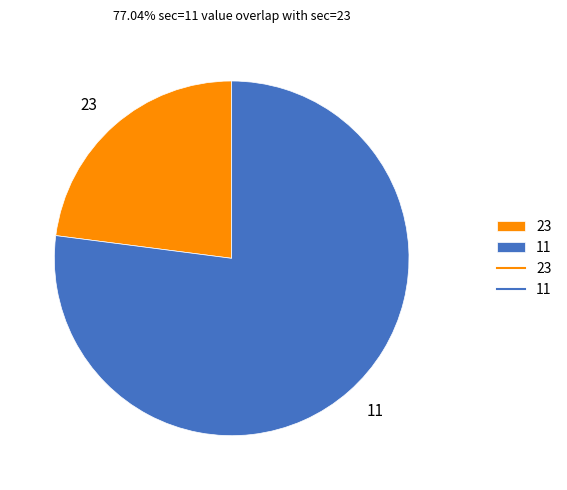

Between 23 and 11, which is larger?

11